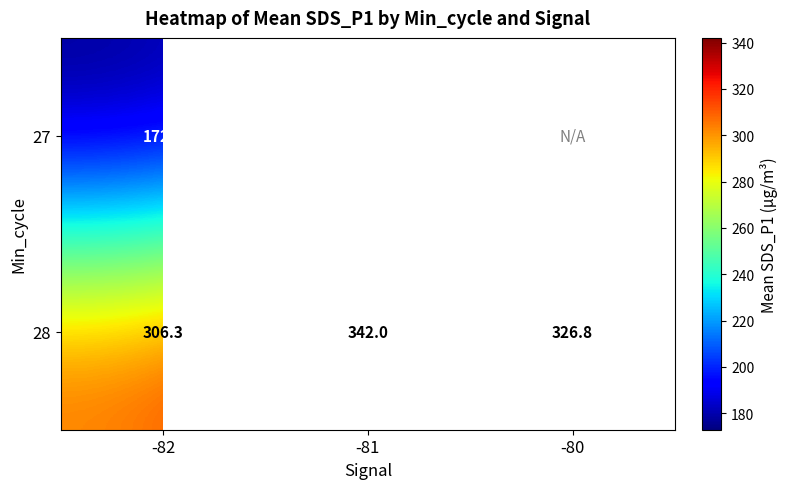

Which series has the largest total across all categories?

28